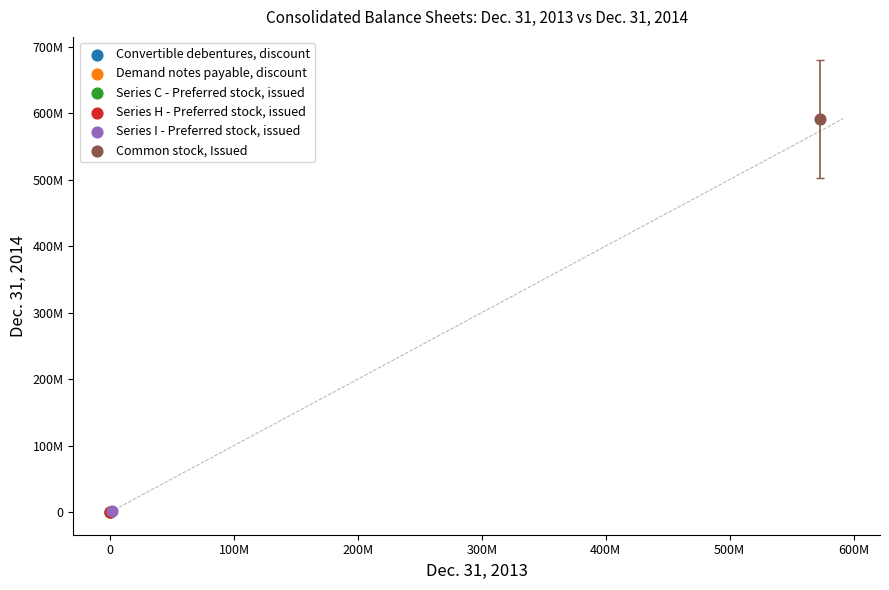

What are all the series names shown in the legend?

Convertible debentures, discount, Demand notes payable, discount, Series C - Preferred stock, issued, Series H - Preferred stock, issued, Series I - Preferred stock, issued, Common stock, Issued